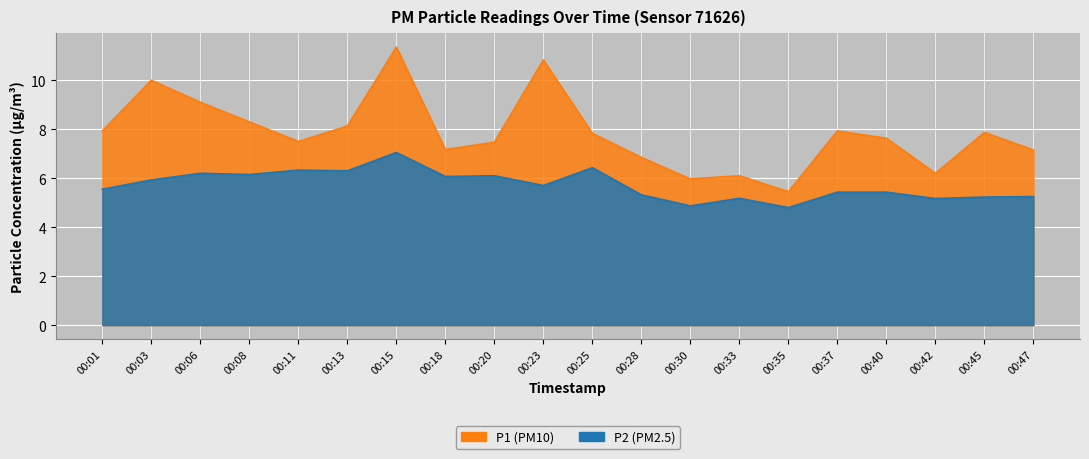

True or false: P1 and P2 cross at least once.

False